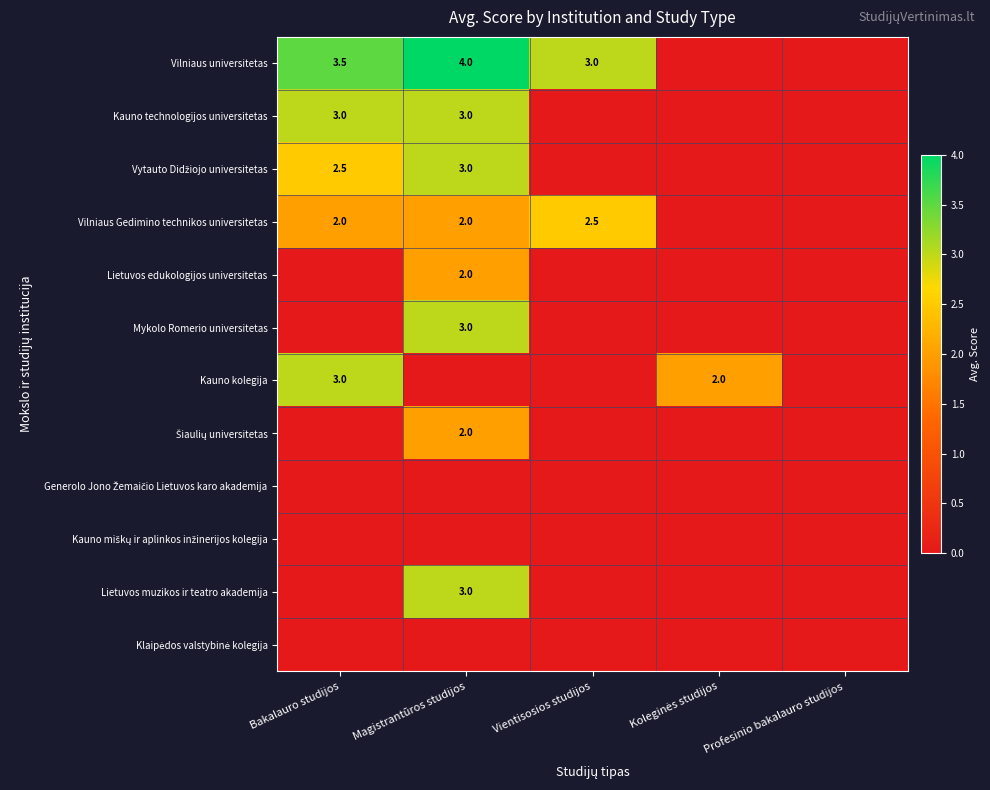

What is the total value across all series at Bakalauro studijos?

14.0